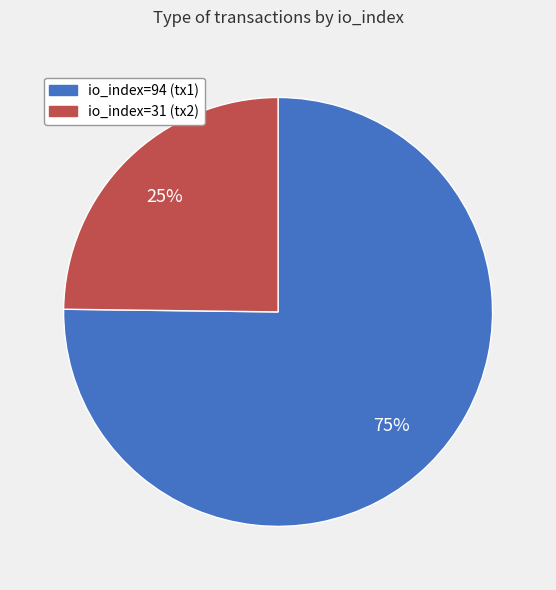

Between io_index=94 and io_index=31, which is larger?

io_index=94